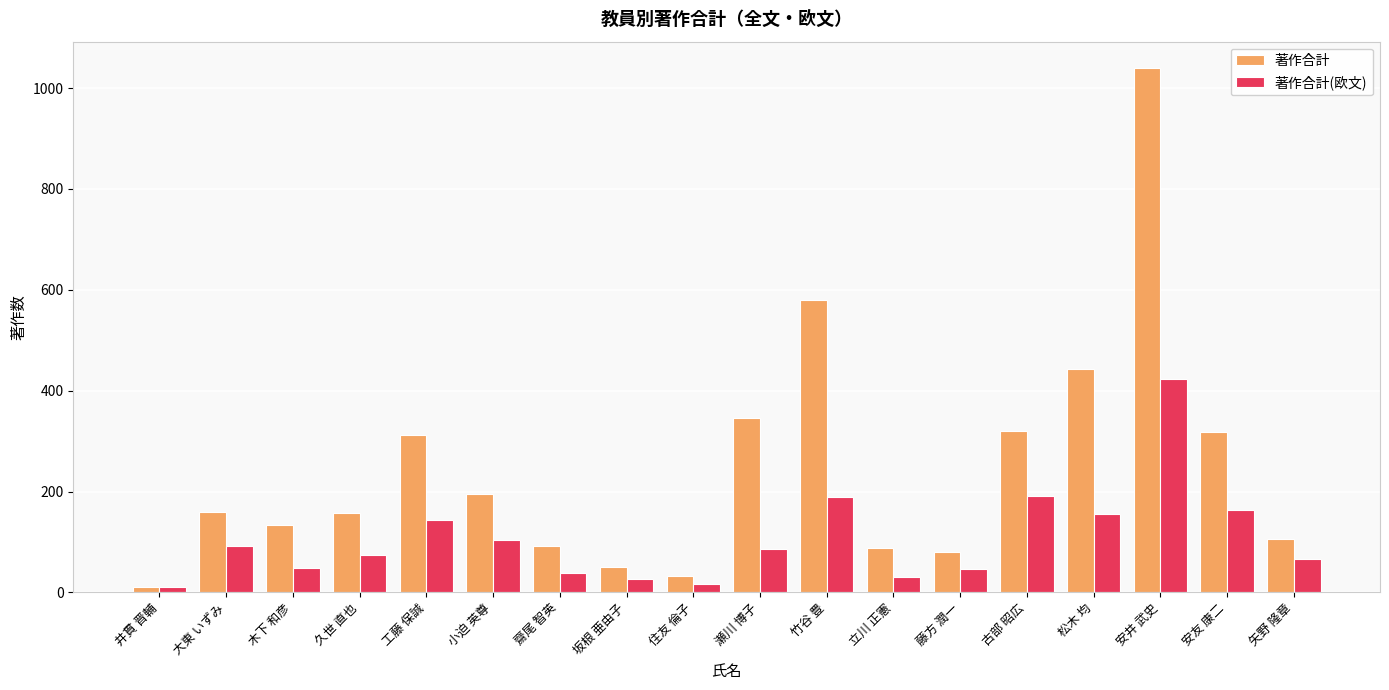

Is it true that 著作合計 equals 196 at 小迫 英尊?

True